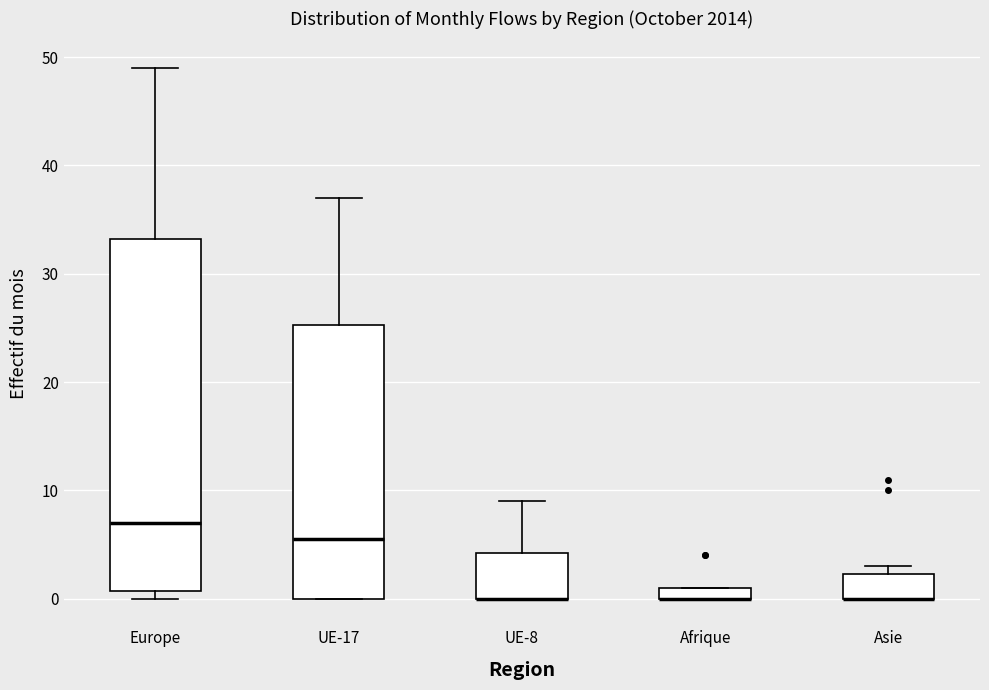

Where is the upper edge of the box for Asie on the y-axis? The values are not printed on the chart, so give them approximately, as read against the axis.

2